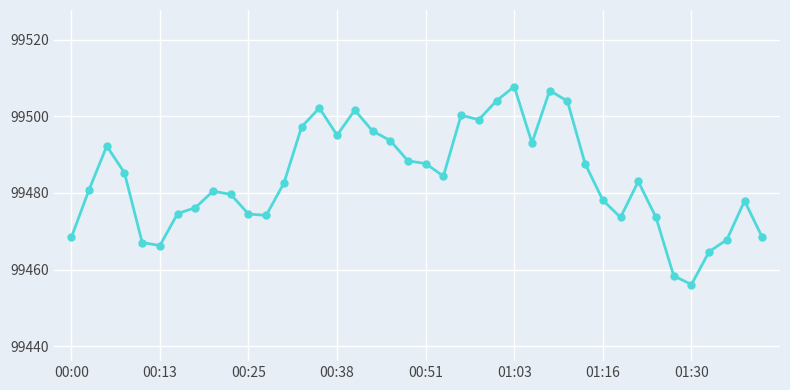

What is the difference between the second highest and second lowest values?

48.4